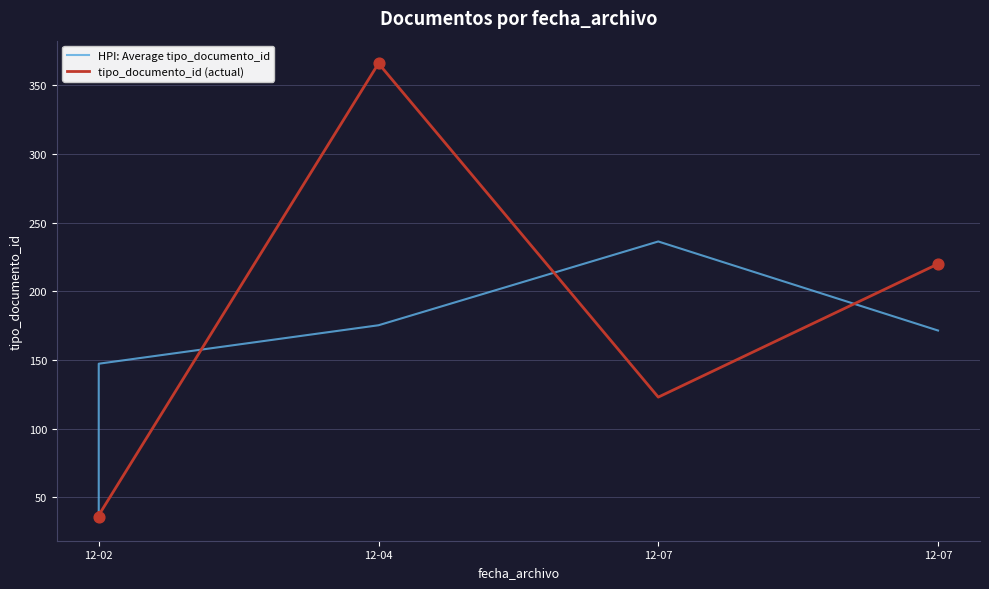

Which series has the largest Y range (max minus min)?

tipo_documento_id (actual)